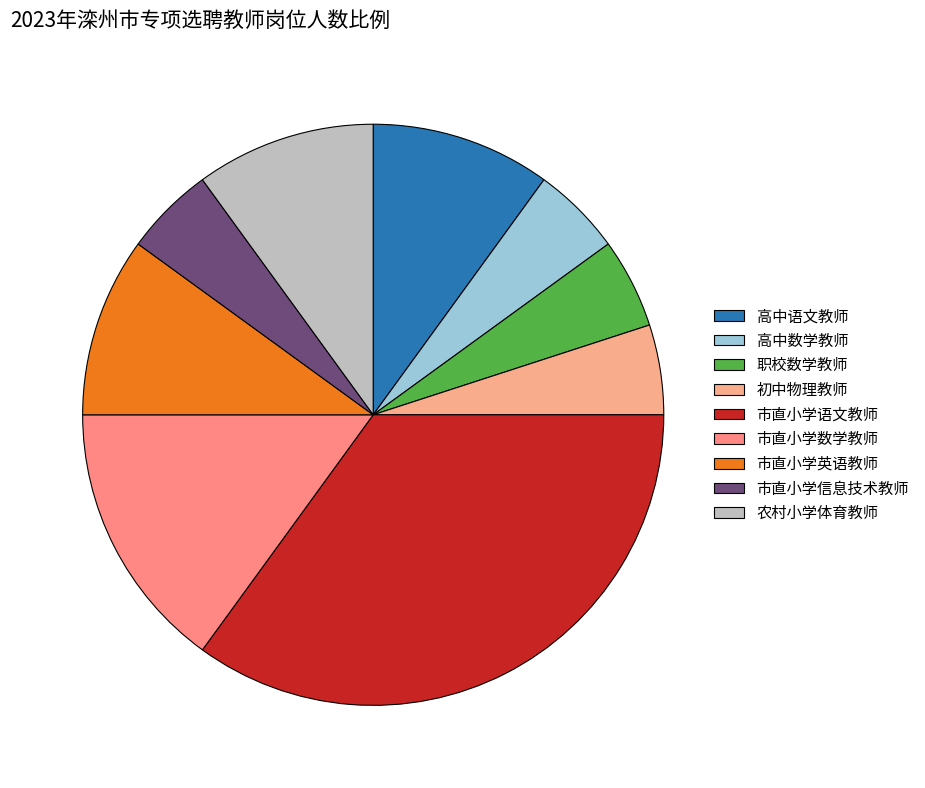

What percentage do 职校数学教师 and 市直小学语文教师 together represent?

40.0%